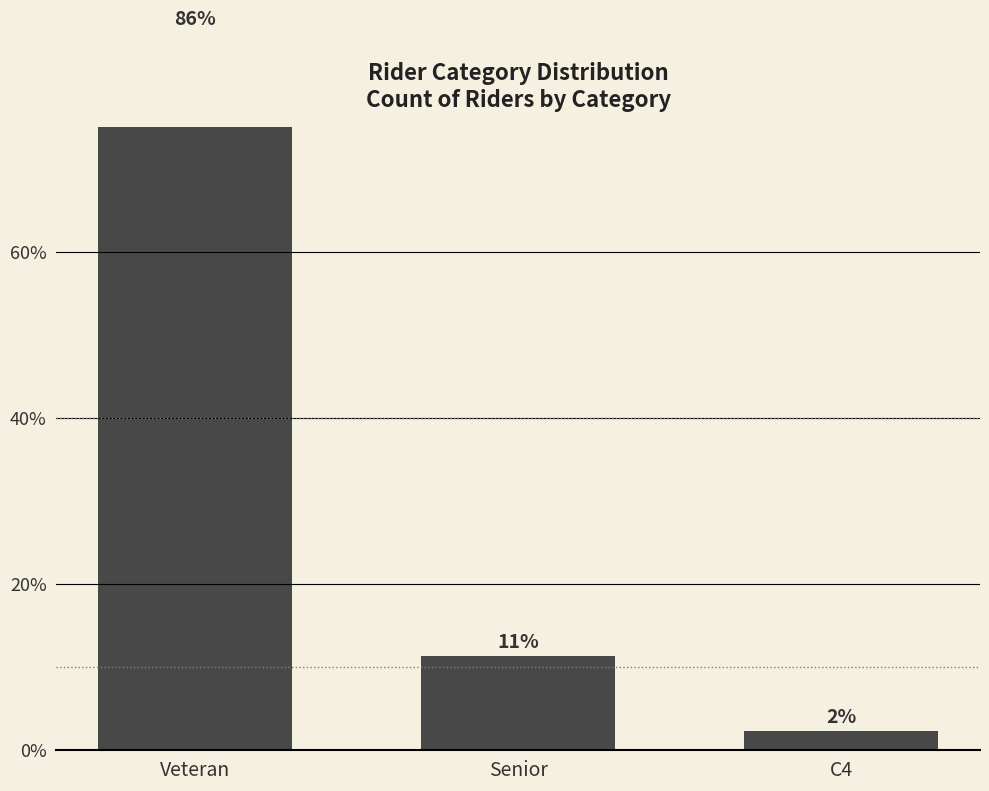

What is the change in value from Senior to C4?

-9.1